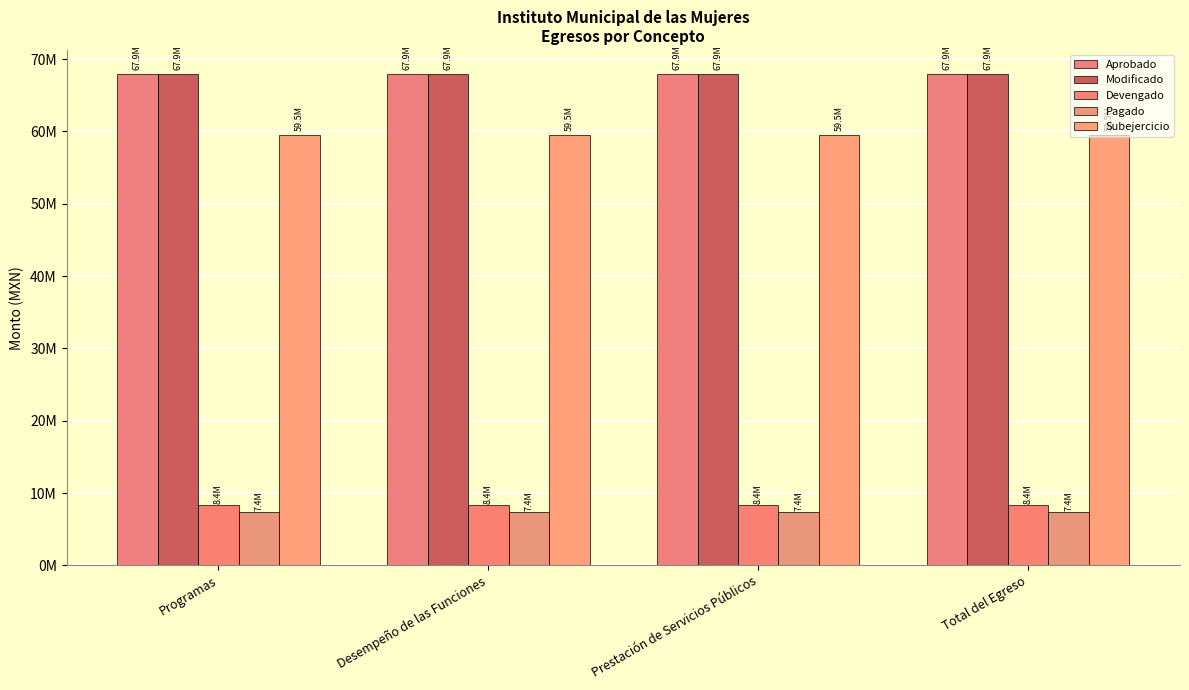

Does the chart contain stacked bars?

No